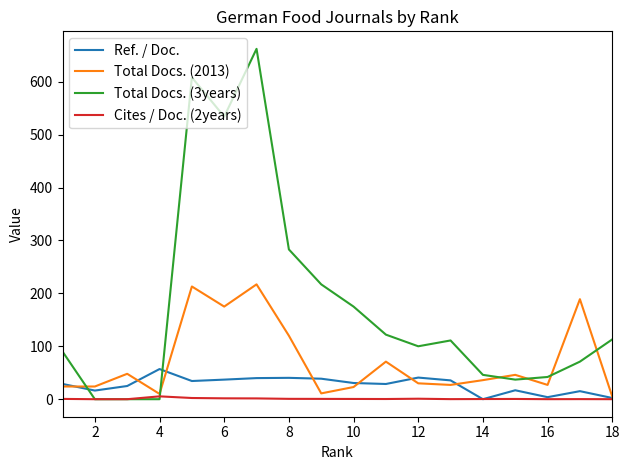

What is the average value of the Total Docs. (2013) series?

72.0